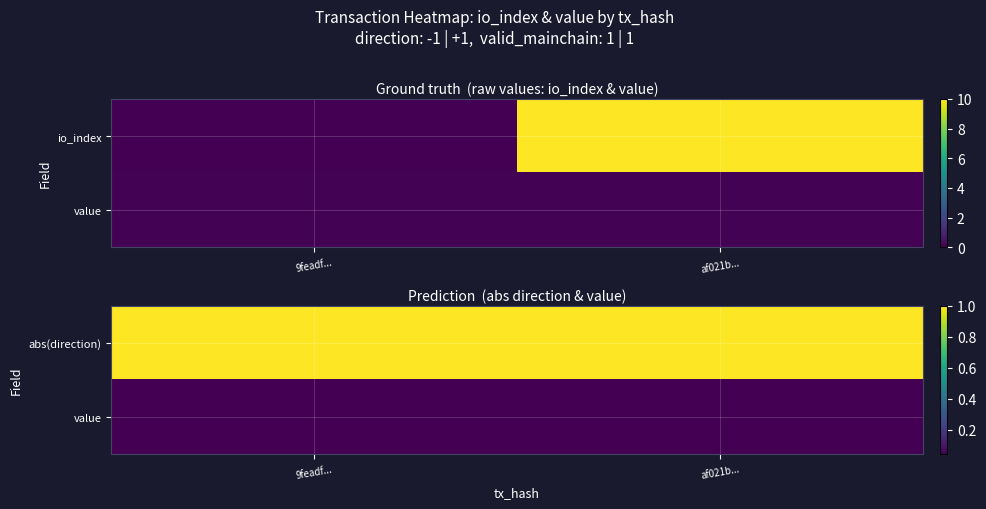

Is the value of value at af021b... greater than the value of abs(direction) at 9feadf...?

No